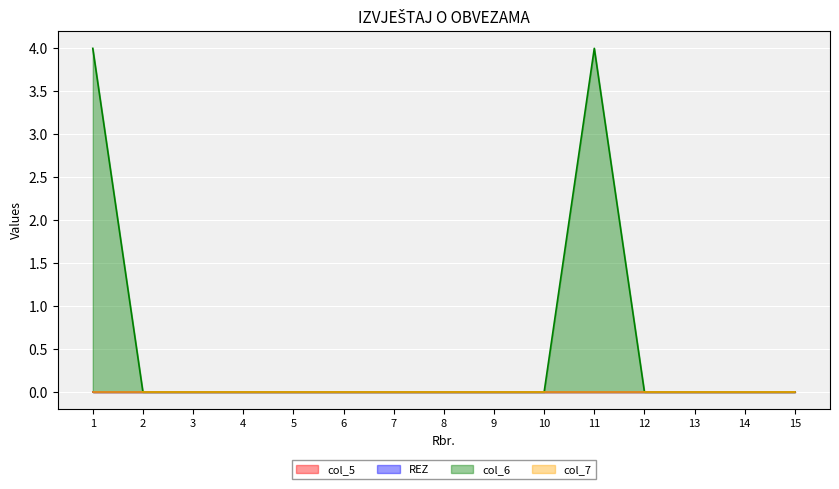

What are all the series names shown in the legend?

col_5, REZ, col_6, col_7